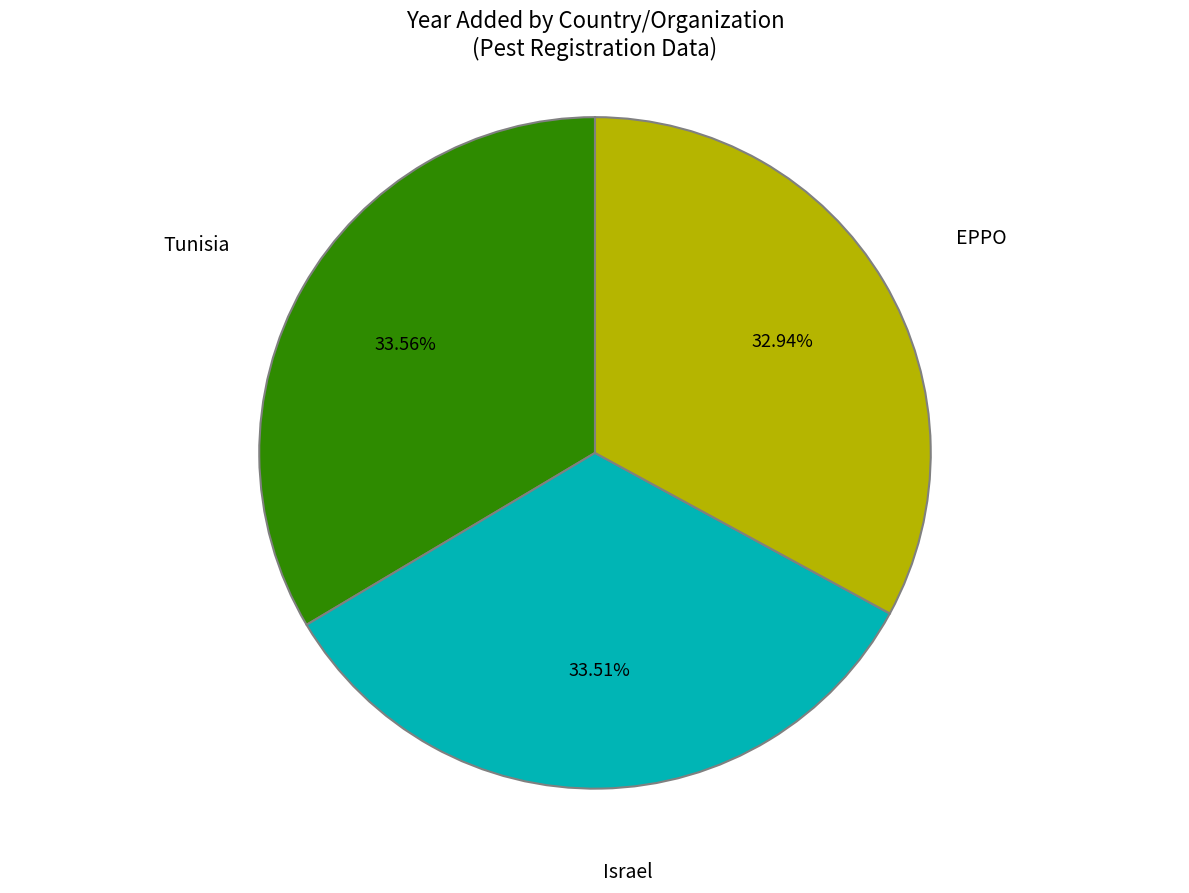

To the nearest percent, what is the average slice percentage?

33%